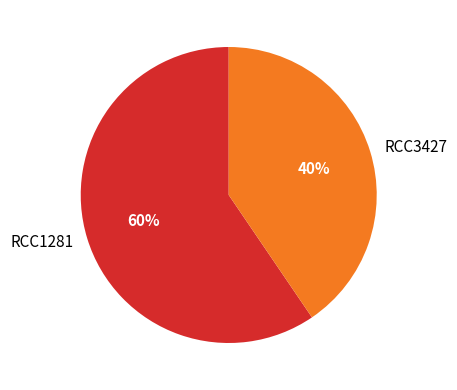

Approximately how many times larger is the value at RCC1281 compared to RCC3427?

1.5